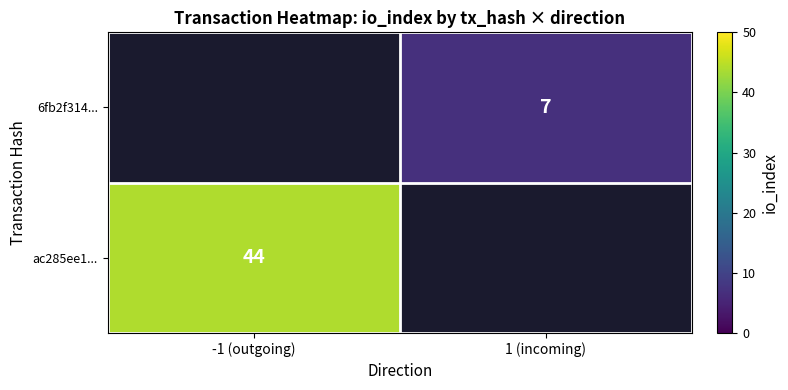

The ac285ee1... series shows 72 at -1 (outgoing). True or false?

False